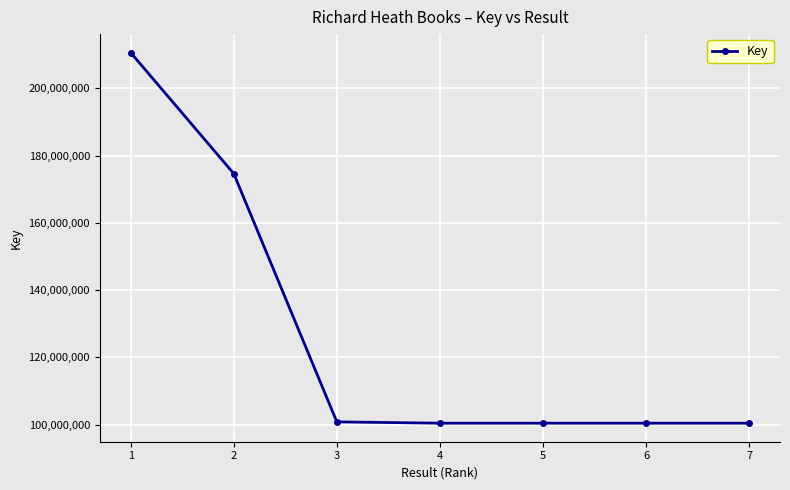

What is the difference between the second highest and minimum values?

74225338